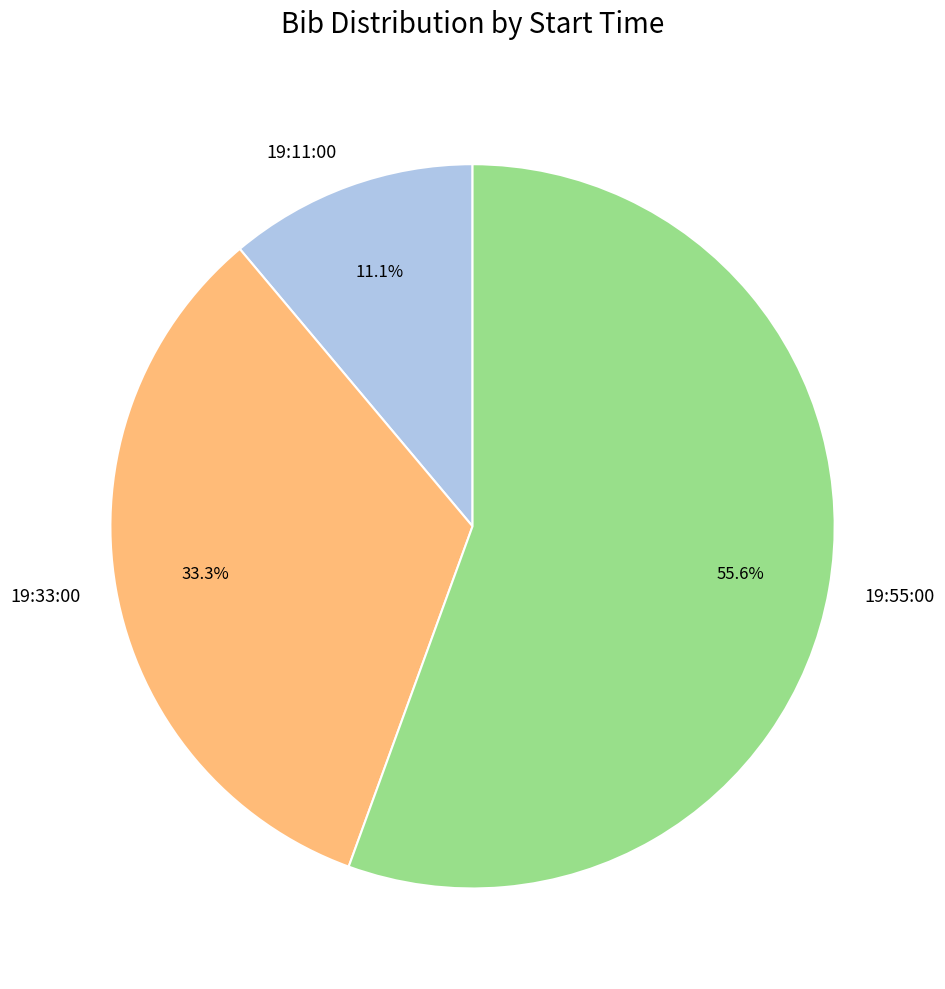

Which category has the biggest portion of the pie?

19:55:00